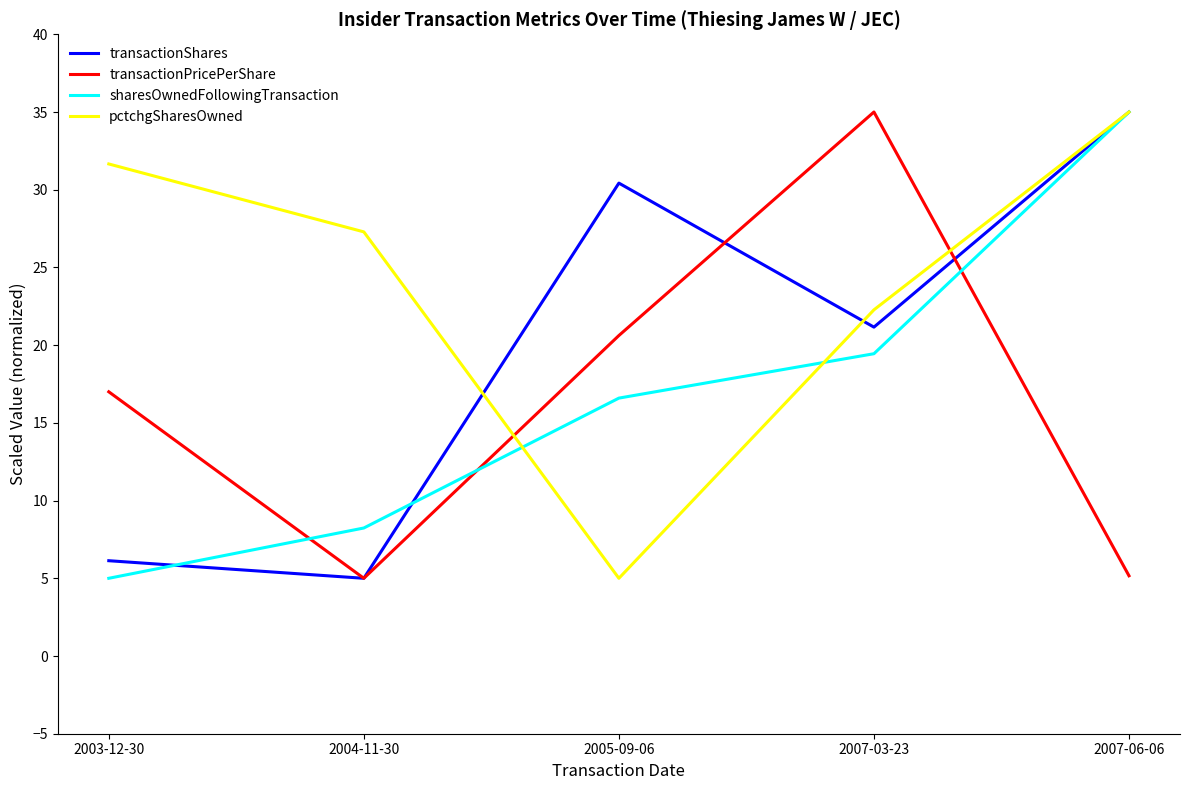

What is the difference between the highest and lowest values at 2007-06-06?

29.8